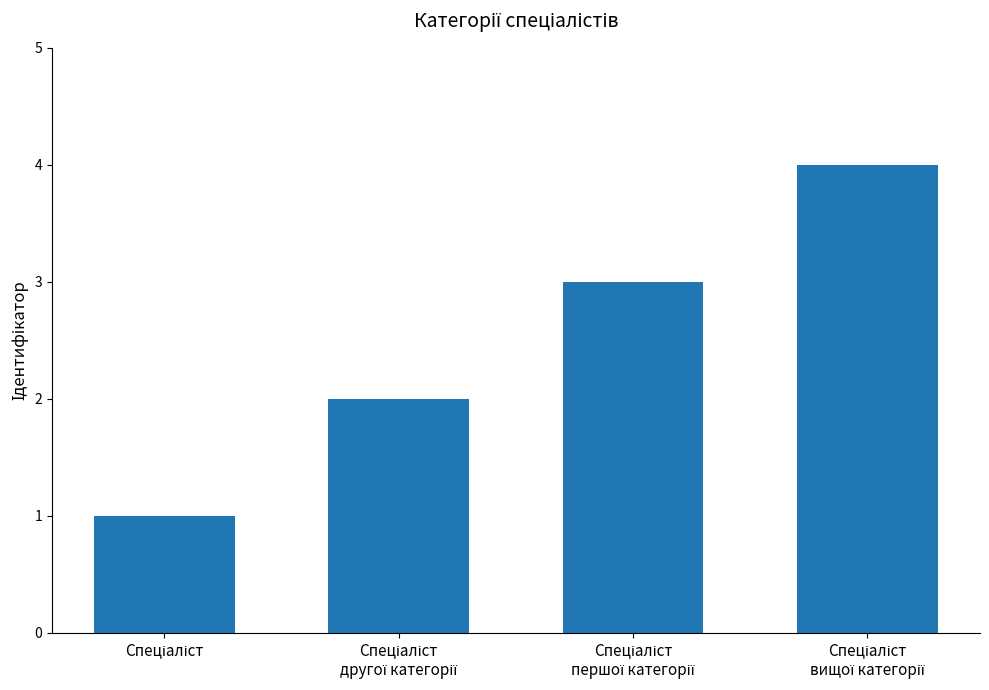

How many series are shown in this chart?

1